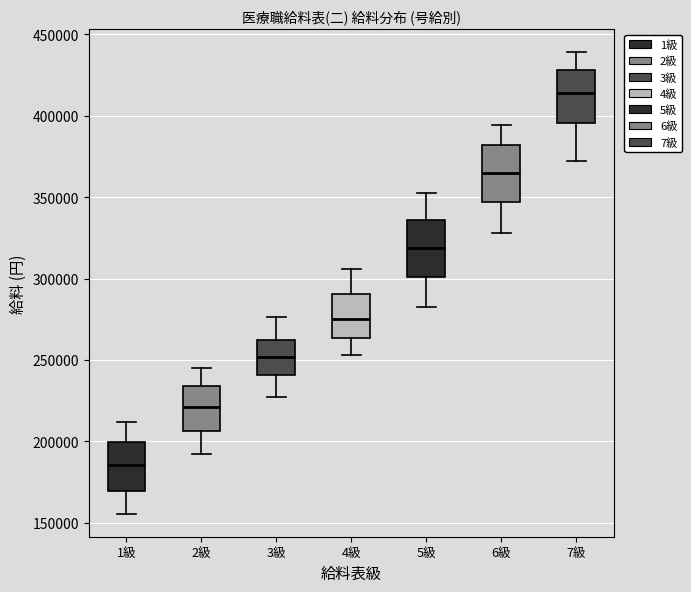

Reading left to right, transcribe this box plot: for each box, give where its median line is, the range the box spans, and where its two whiskers end, as read against the y-axis. The values are not printed on the chart, so give them approximately, as read against the axis.

1級: median 185000, box 170000 to 200000, whiskers 155000 to 210000
2級: median 220000, box 205000 to 235000, whiskers 190000 to 245000
3級: median 250000, box 240000 to 260000, whiskers 225000 to 275000
4級: median 275000, box 265000 to 290000, whiskers 255000 to 305000
5級: median 320000, box 300000 to 335000, whiskers 285000 to 355000
6級: median 365000, box 345000 to 380000, whiskers 330000 to 395000
7級: median 415000, box 395000 to 430000, whiskers 370000 to 440000